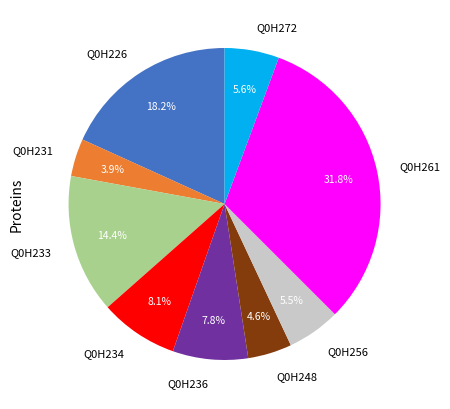

What percentage is the Q0H226 slice, to the nearest percent?

18%